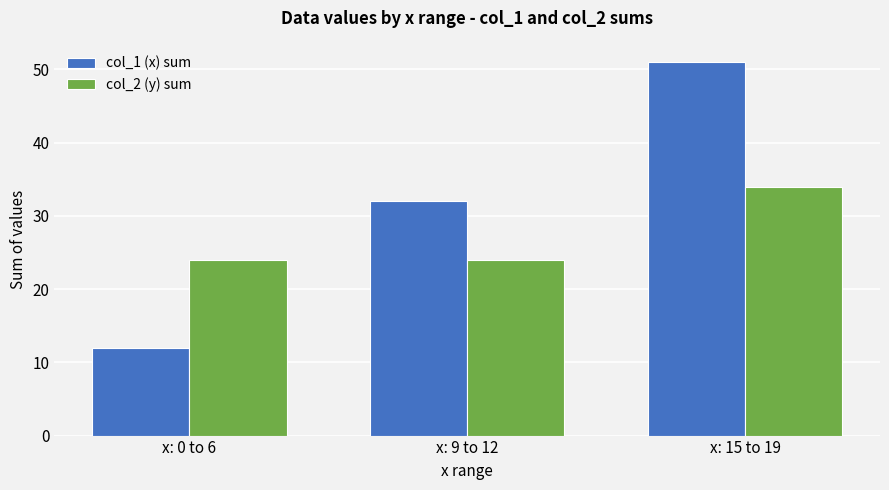

Which series changed the most between x: 0 to 6 and x: 15 to 19?

col_1 (x) sum